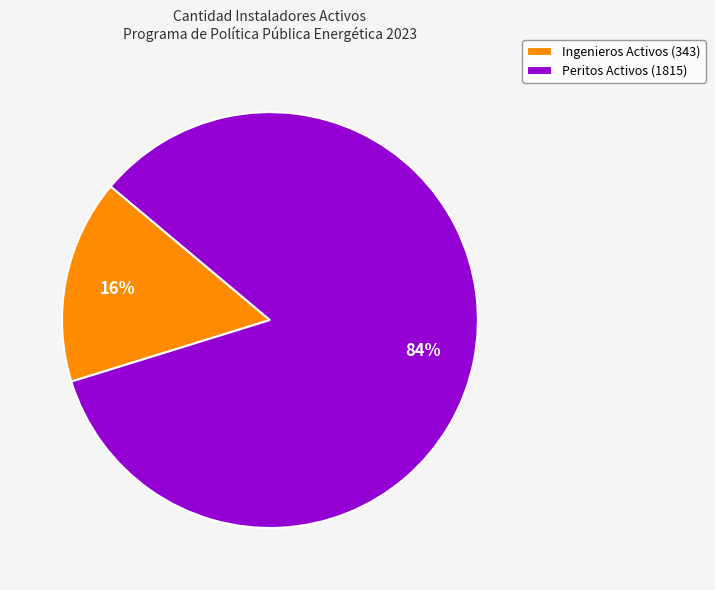

What percentage is the Peritos Activos slice, to the nearest percent?

84%